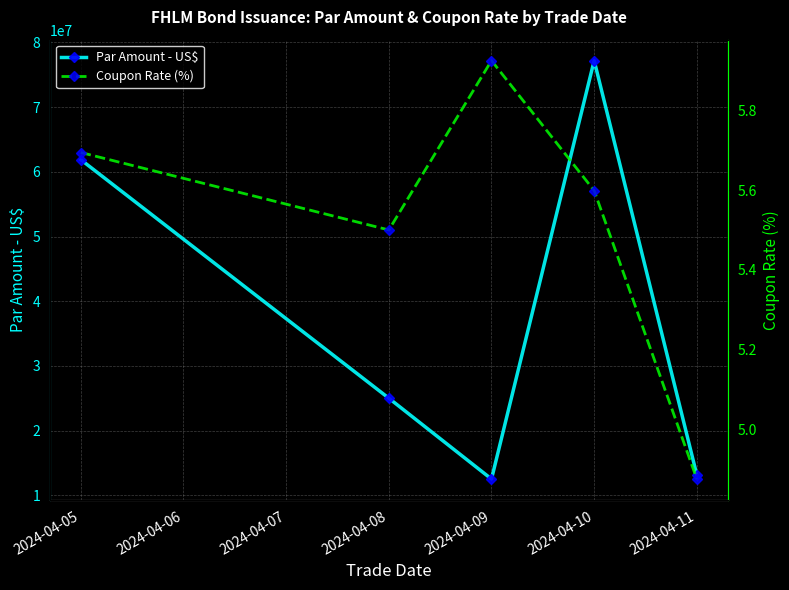

What is the difference between the second highest and minimum values in the Par Amount - US$ series?

49375000